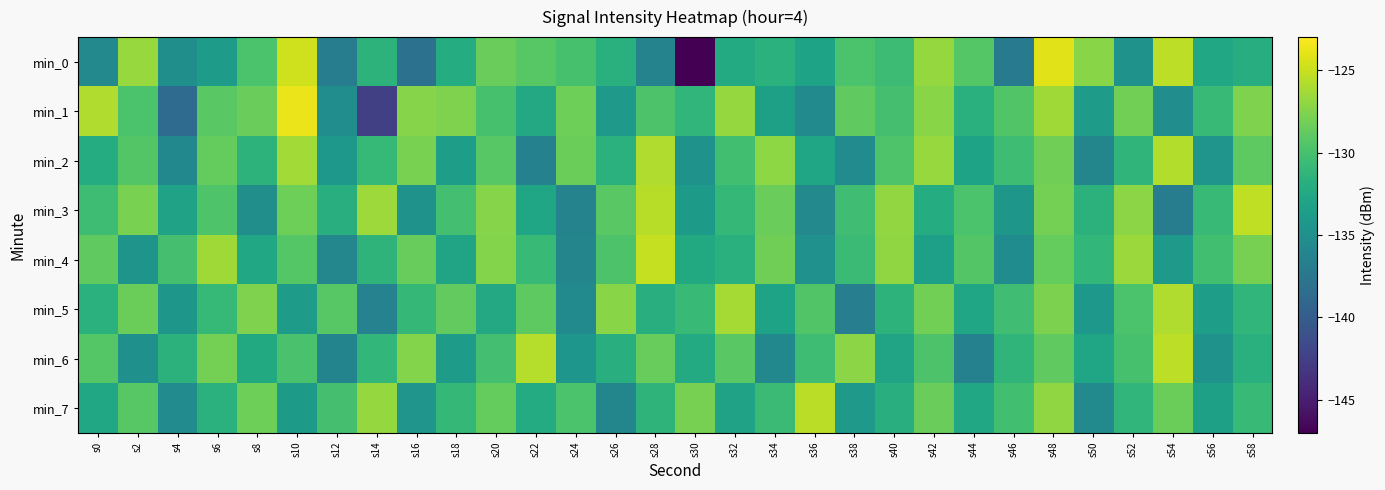

Which series has the widest spread of values?

min_0